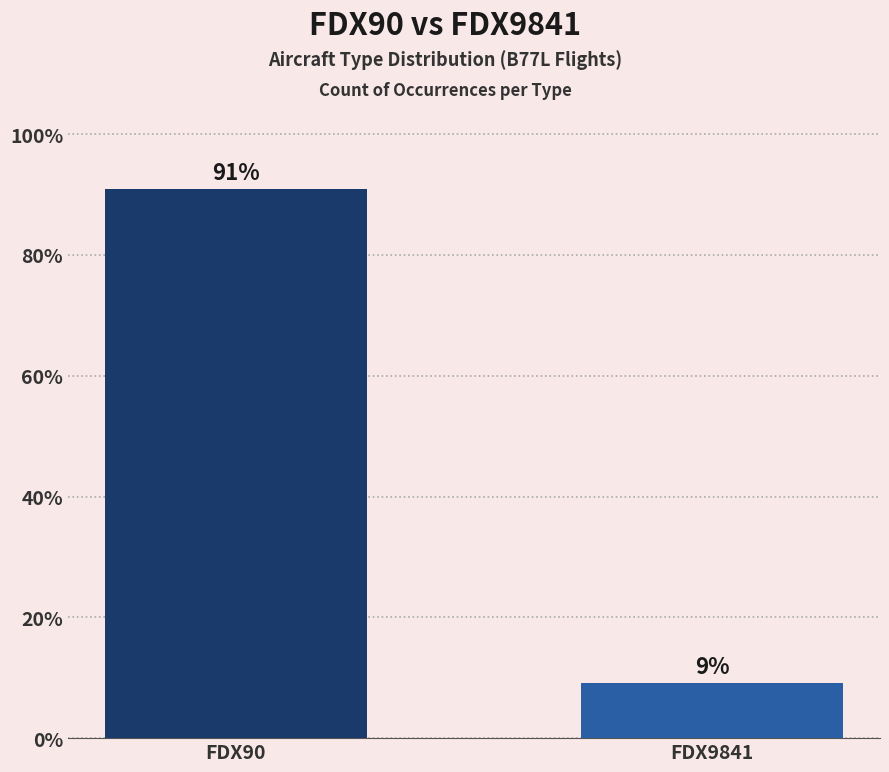

Approximately how many times larger is the value at FDX9841 compared to FDX90?

0.1